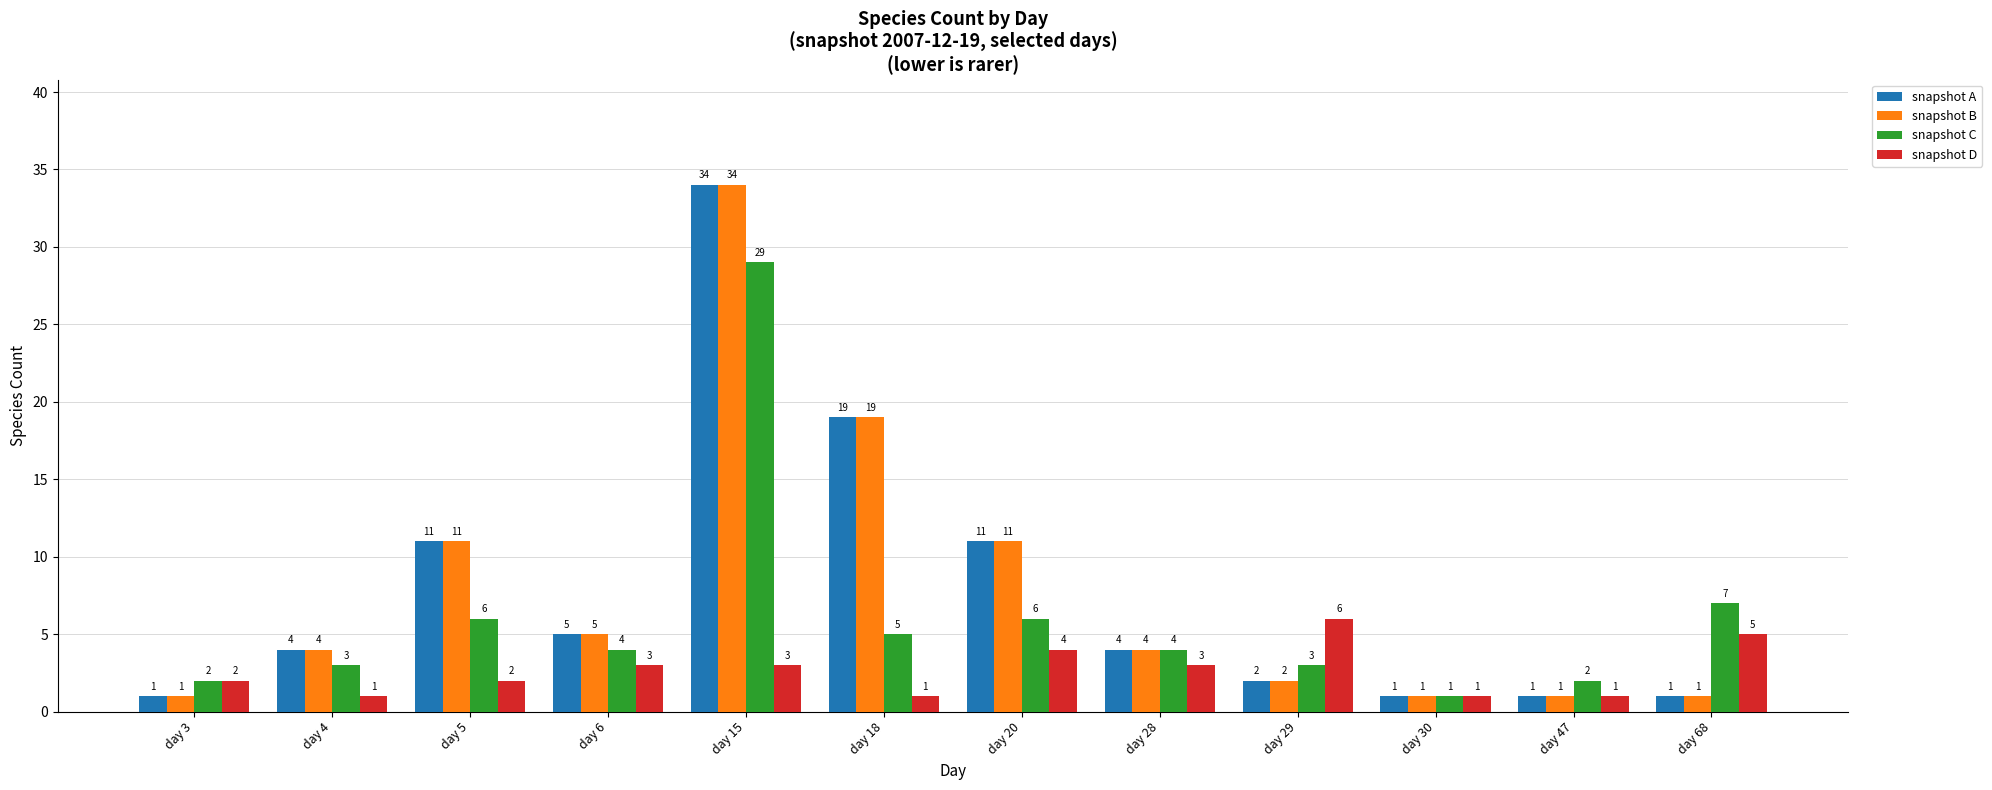

Is it true that snapshot D equals 6 at day 29?

True